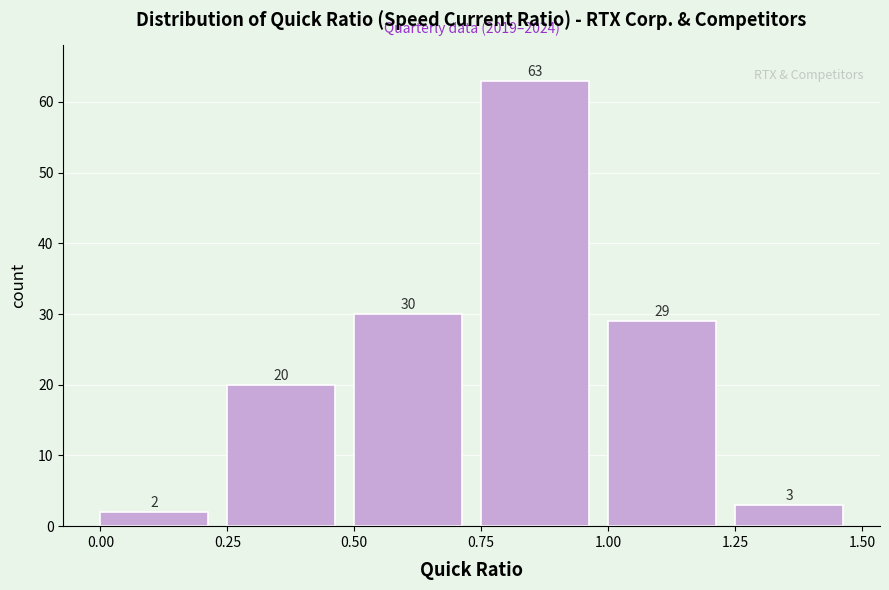

Reading left to right, transcribe this chart: for each bar, give the range it covers on the x-axis and its height.

0.00 to 0.25: 2
0.25 to 0.50: 20
0.50 to 0.75: 30
0.75 to 1.00: 63
1.00 to 1.25: 29
1.25 to 1.50: 3